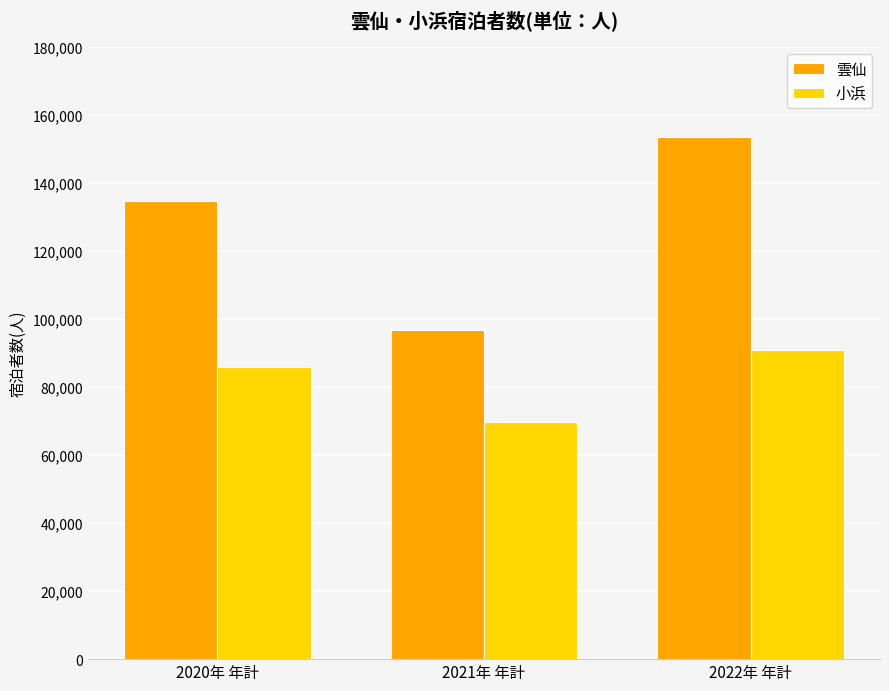

What is the greatest value displayed?

153414